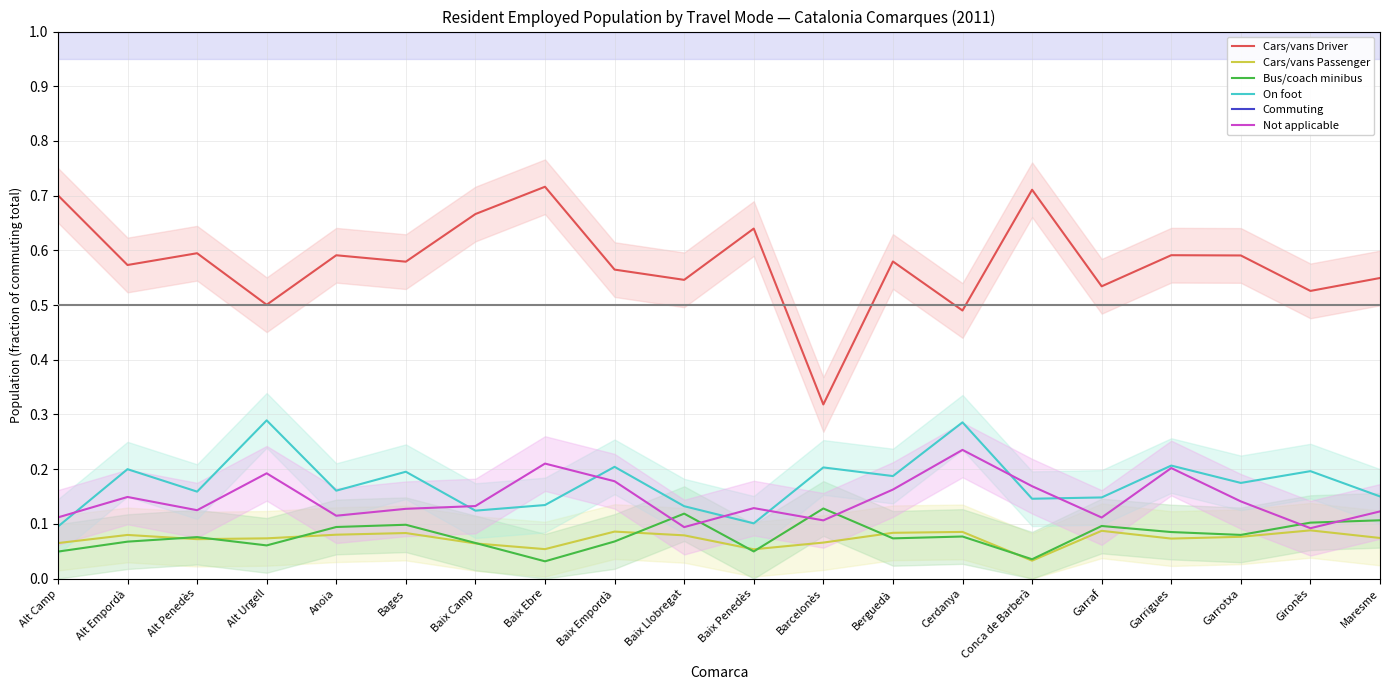

True or false: On foot and Cars/vans Driver cross at least once.

False